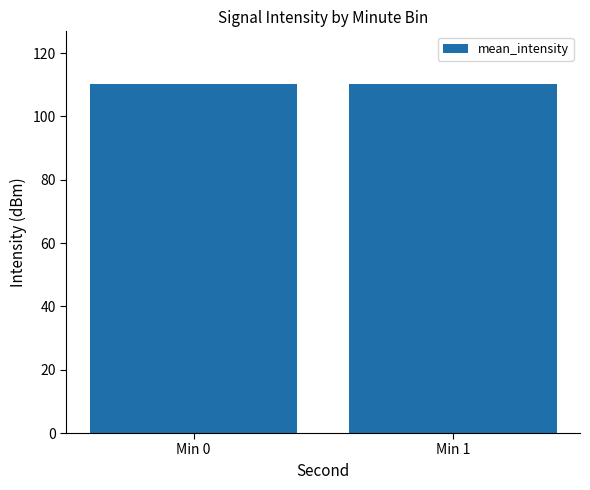

Count the number of categories in the chart.

2